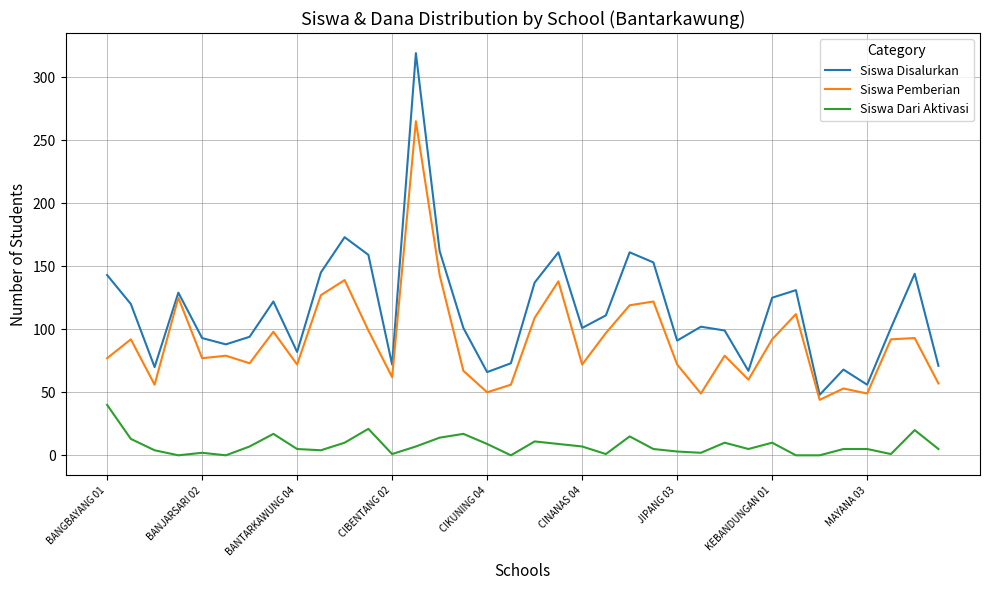

What is the sum of all Siswa Pemberian values?

3266